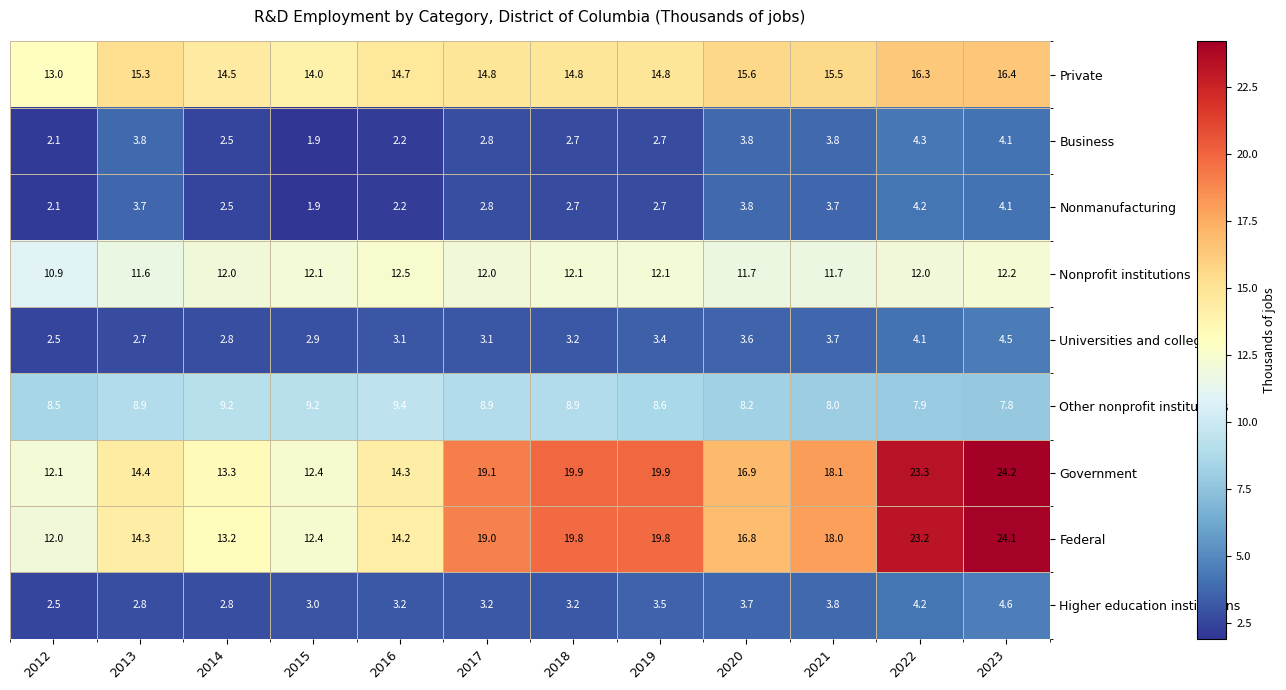

What is the maximum value shown in the chart?

24.2